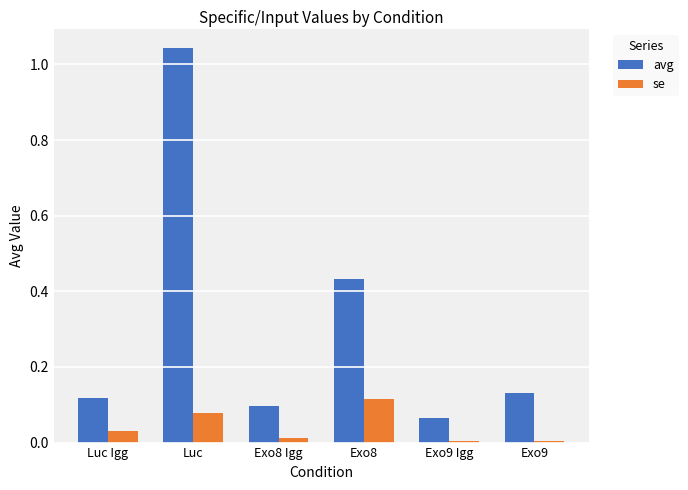

The avg series shows 0.1 at Exo9. True or false?

True